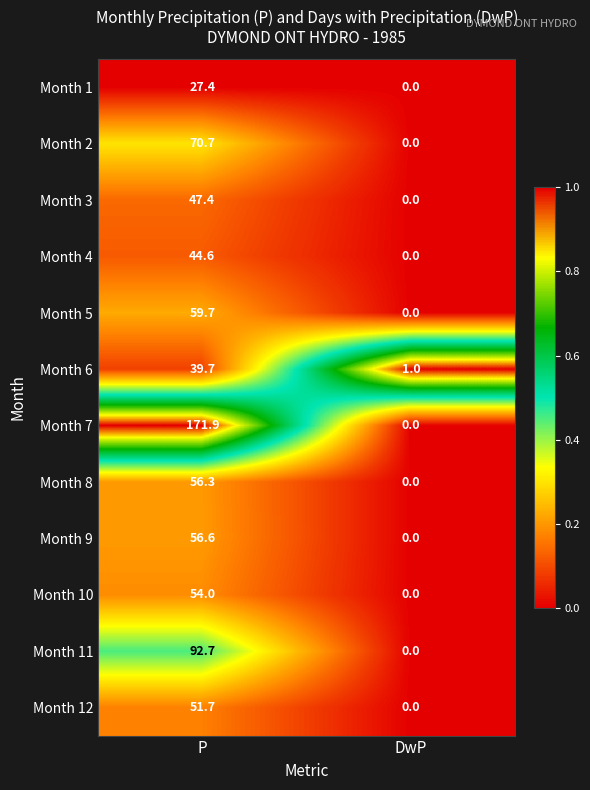

Is it true that Month 9 equals 36.0 at DwP?

False